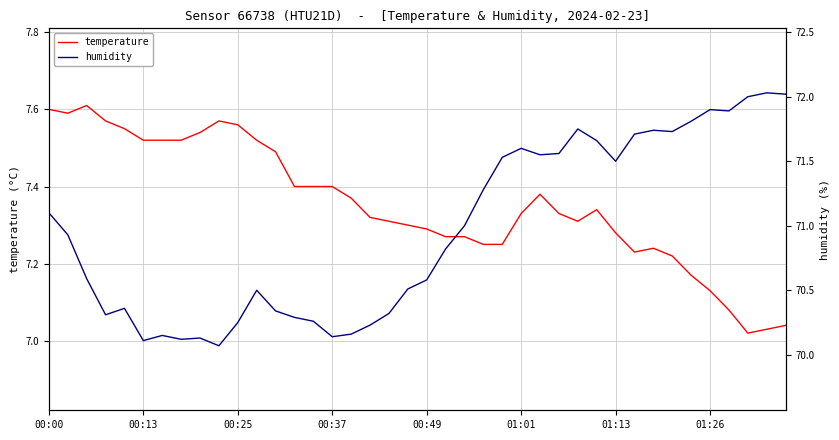

At how many categories does at least one series exceed 9?

40